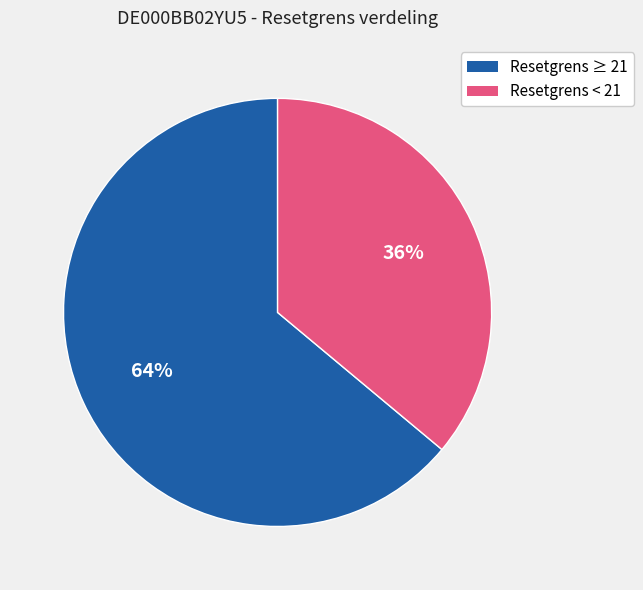

To the nearest percent, what is the average slice percentage?

50%